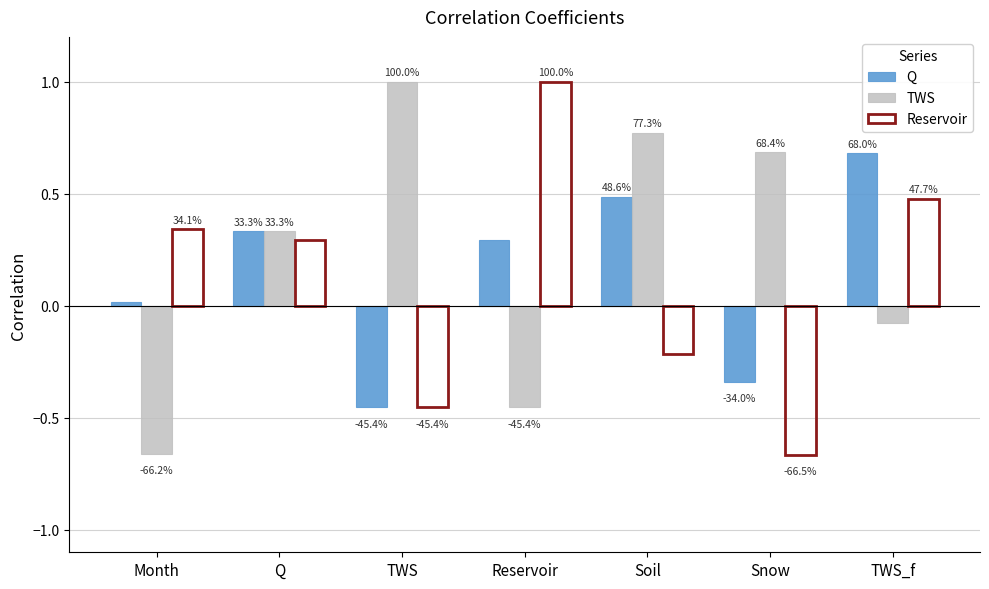

How many groups of bars are there?

7